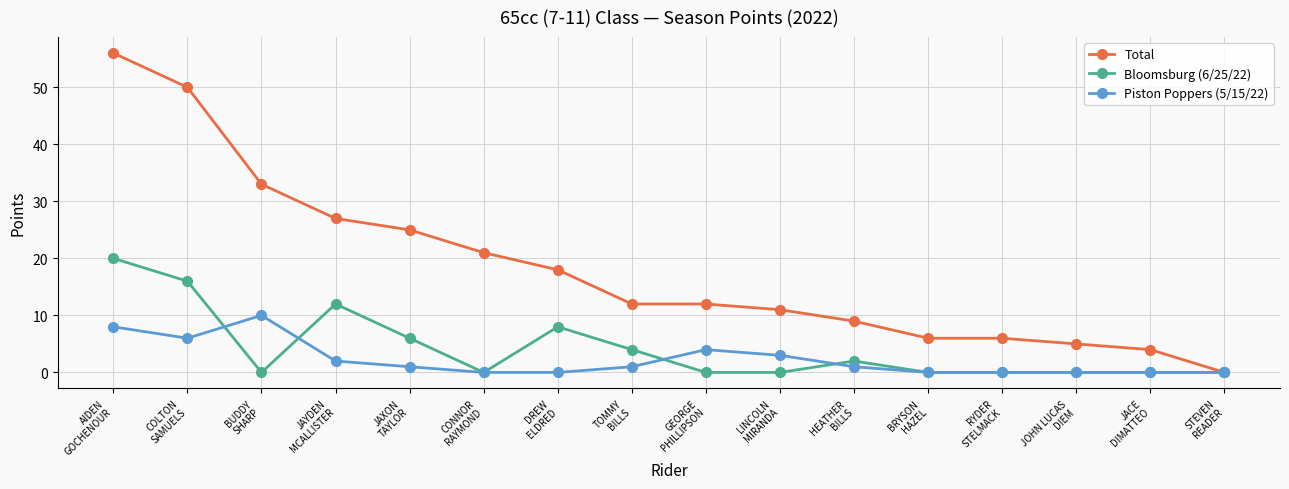

What is the difference between the maximum and minimum values in the Piston Poppers (5/15/22) series?

10